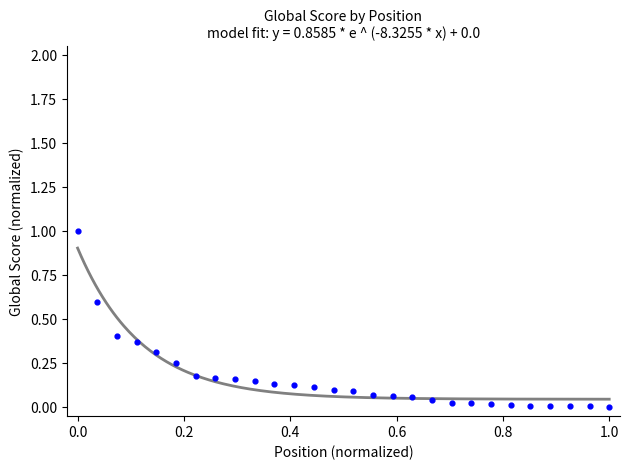

What is the range of X values (max minus min)?

1.0